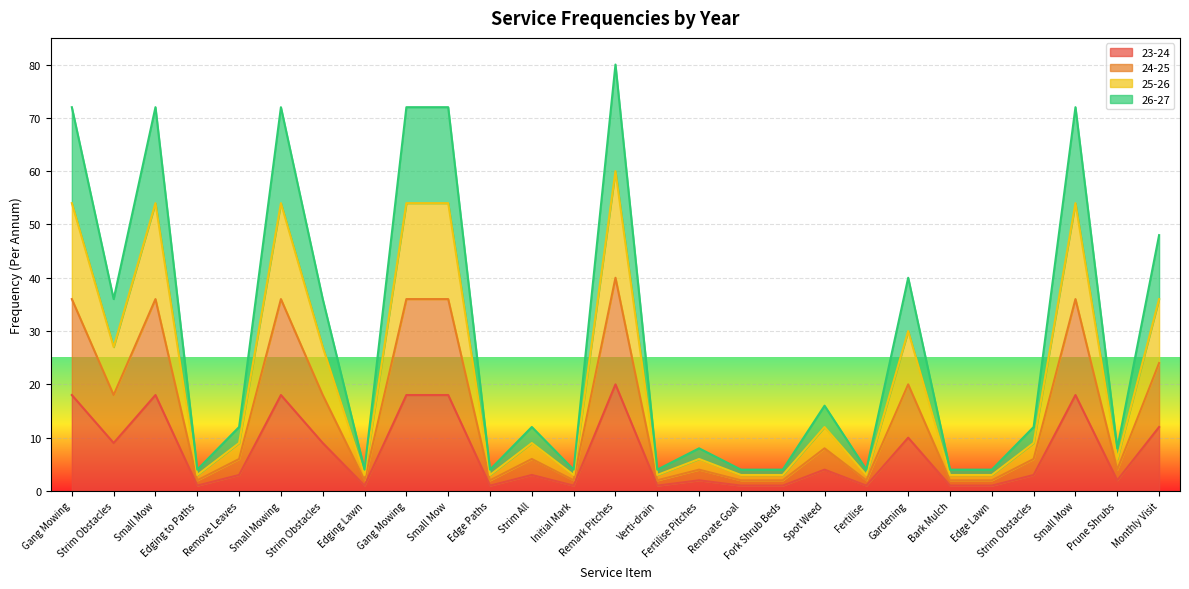

What is the minimum value for 26-27?

4